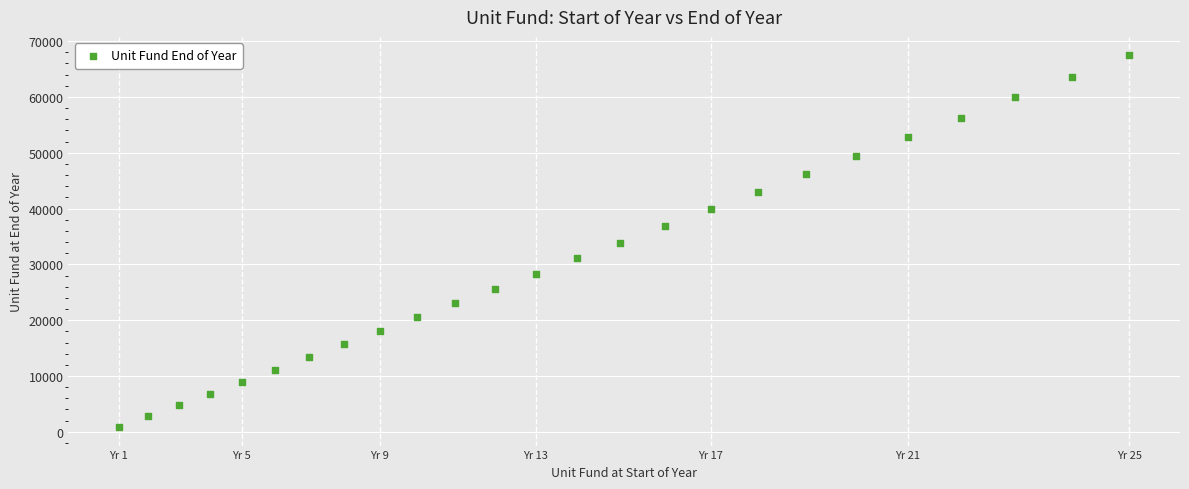

What is the range of Y values (max minus min)?

66575.1